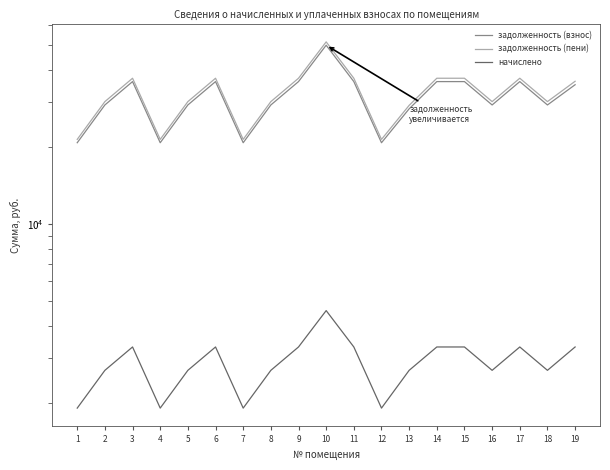

At which label is начислено closest to 3255?

3